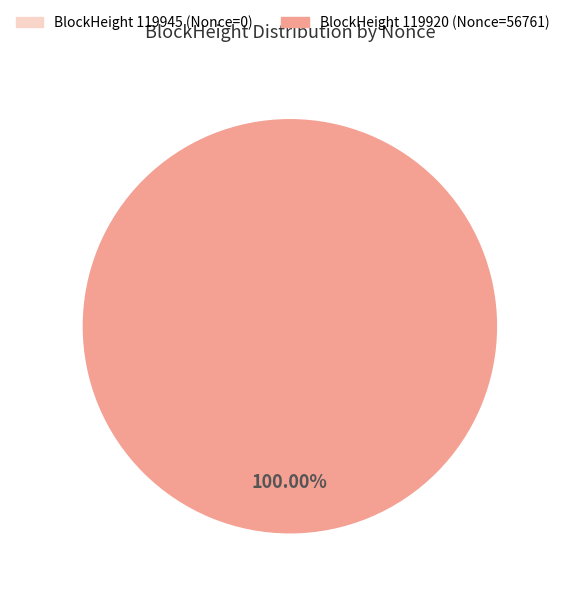

Is there a majority slice in this chart?

Yes